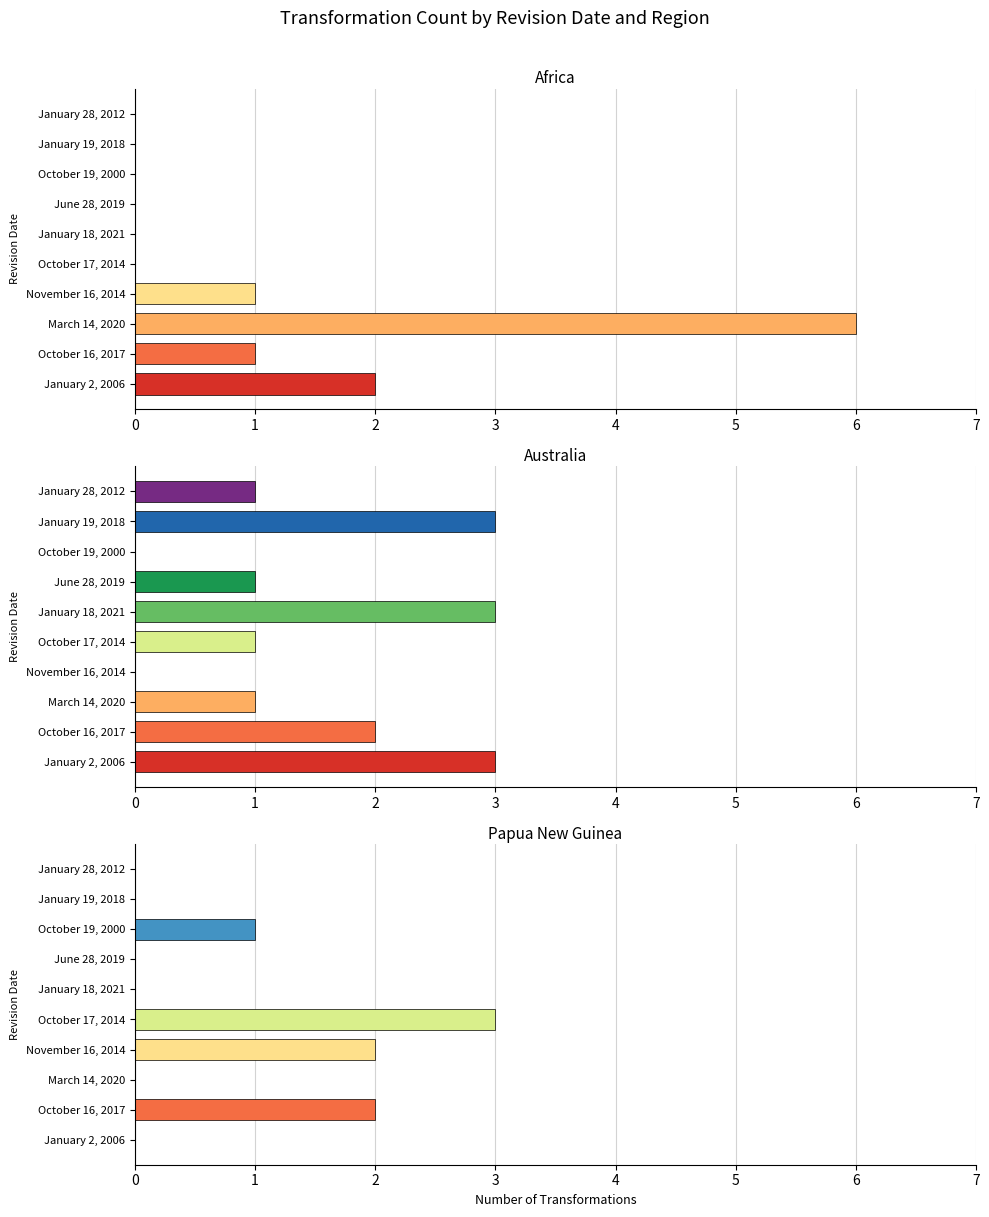

At which category is the sum across all series the highest?

2